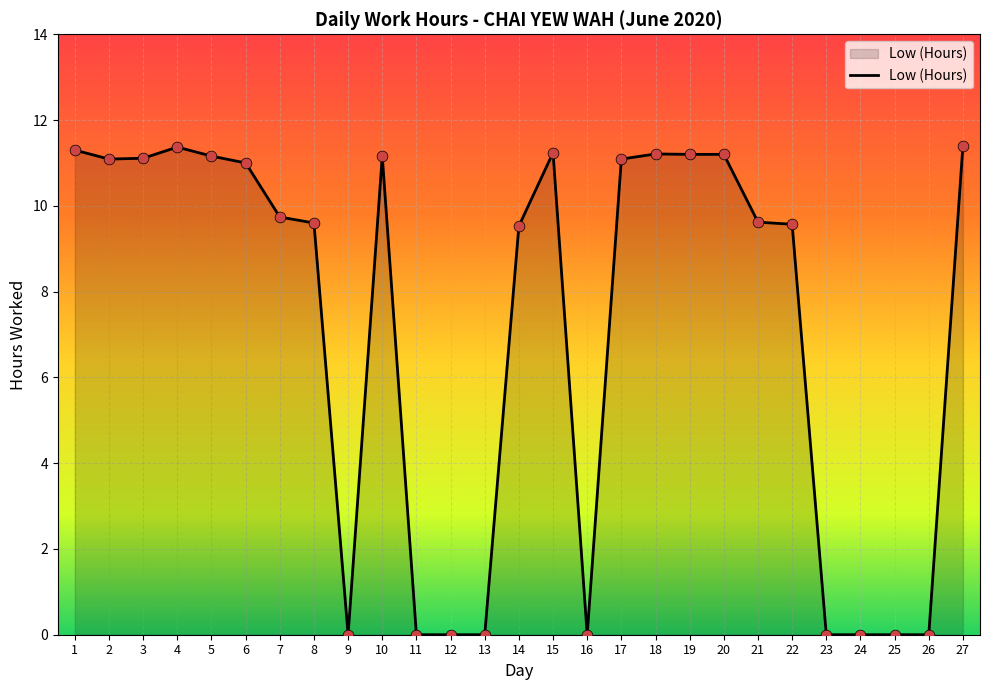

What is the change in value from 19 to 22?

-1.6